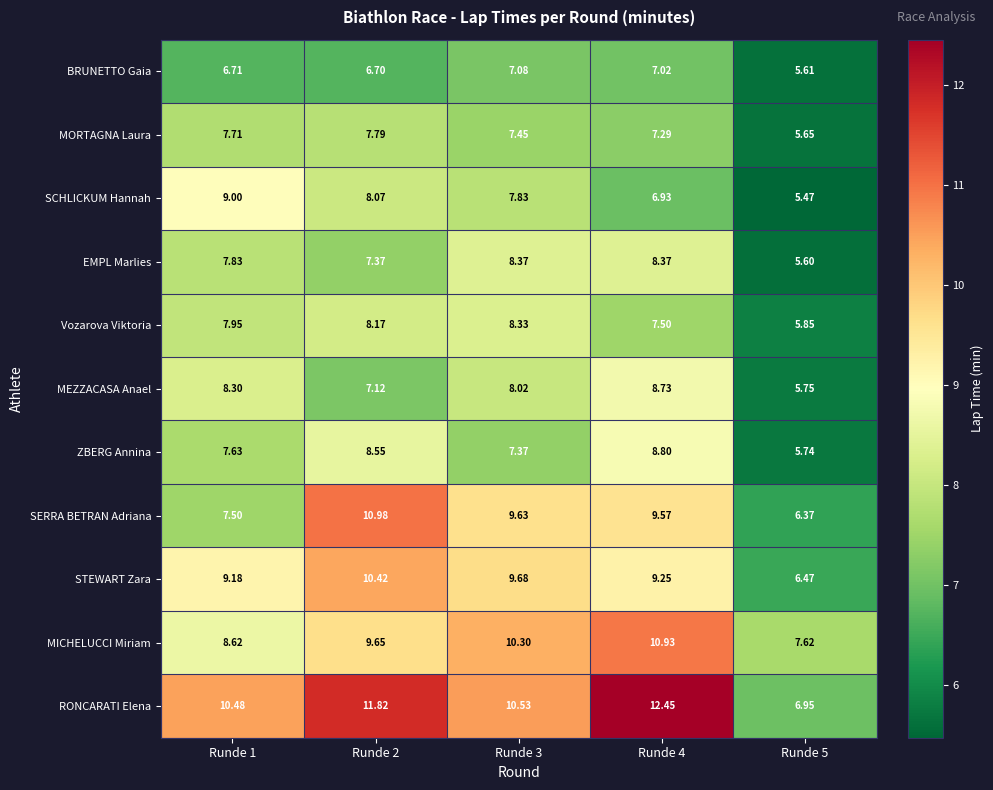

At which category does the chart reach its minimum across all series?

Runde 5